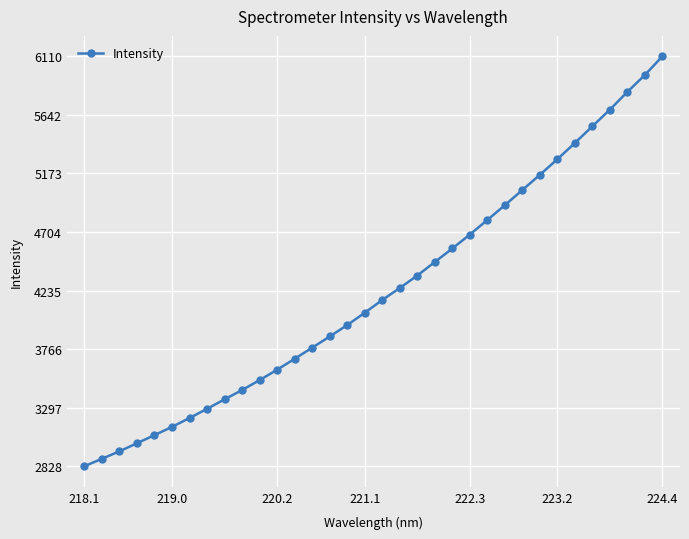

What is the value of the 5th point from the left?

3077.6